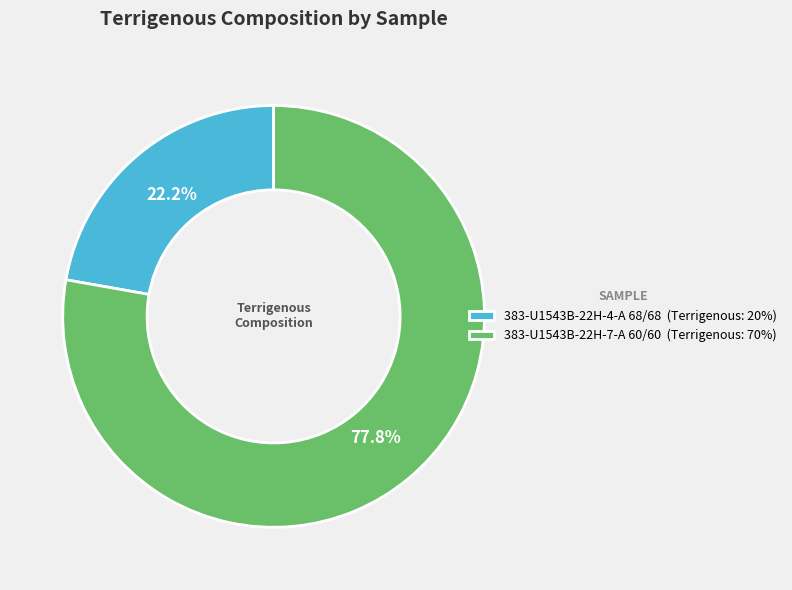

Is there any slice that represents more than half of the pie?

Yes